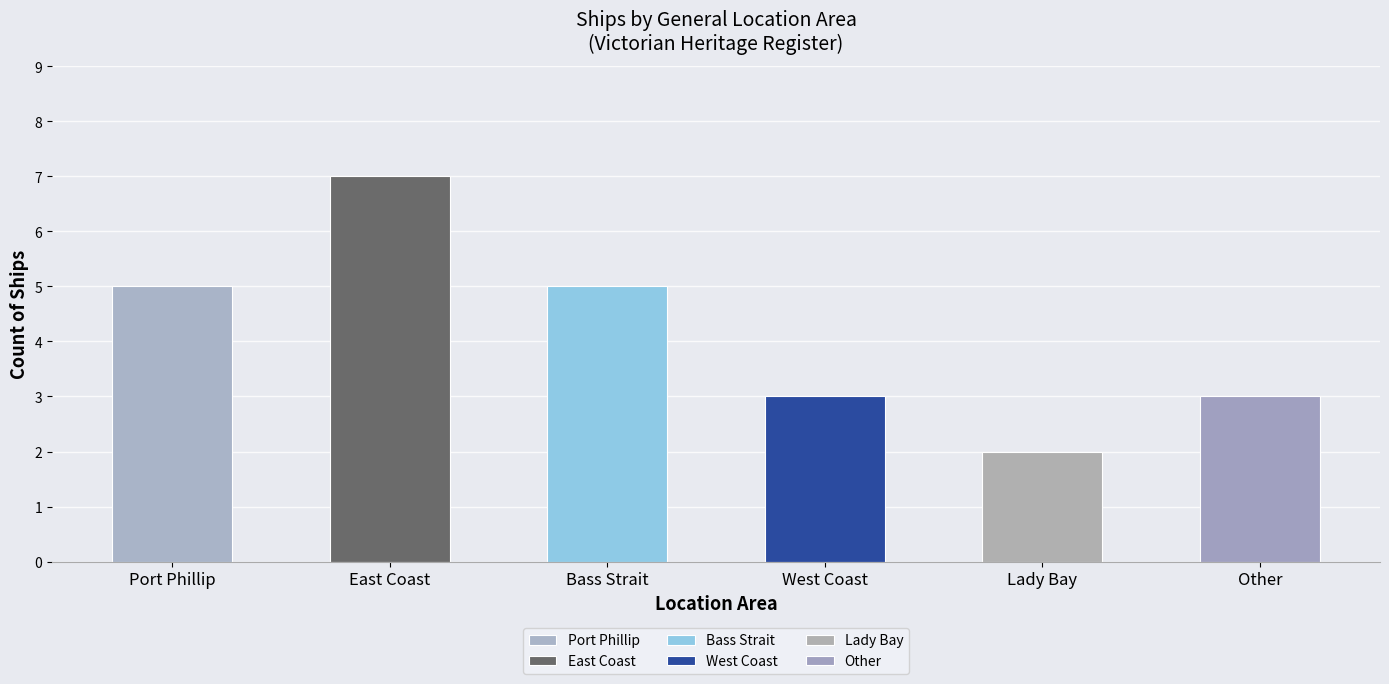

What is the smallest value displayed?

2